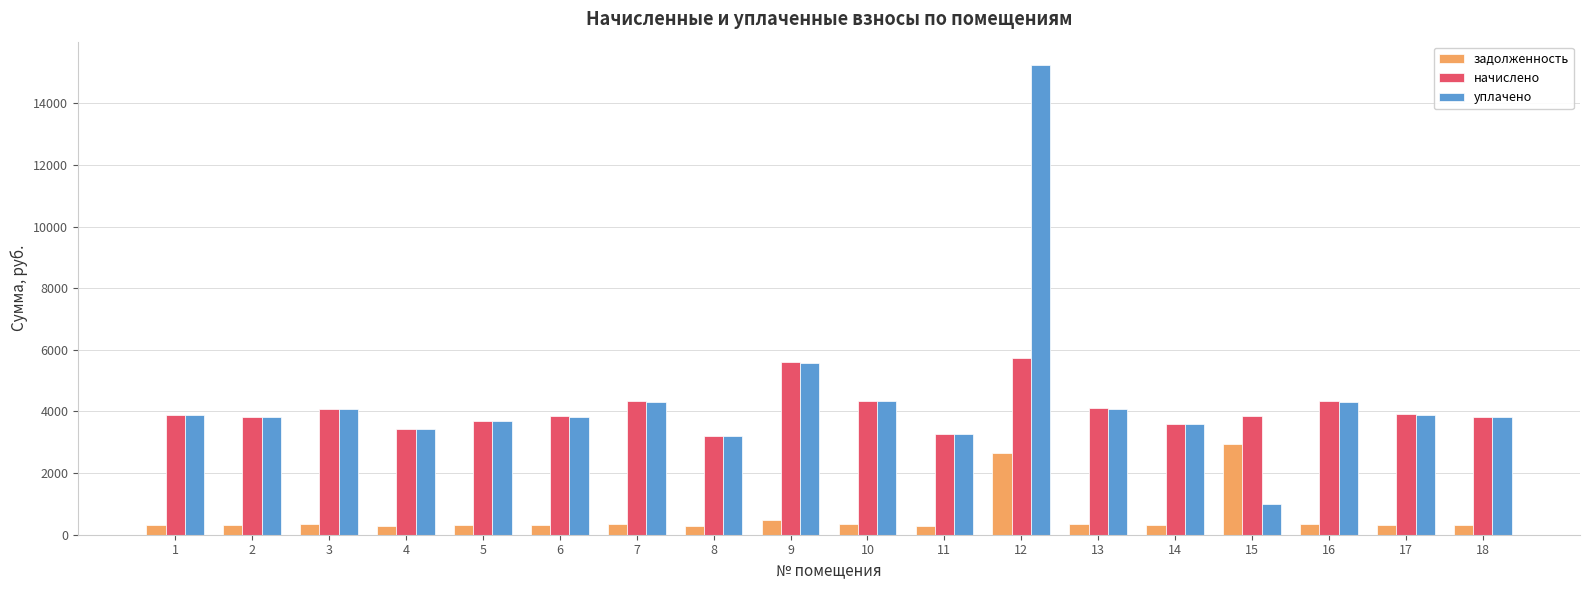

Which series has the widest spread of values?

уплачено